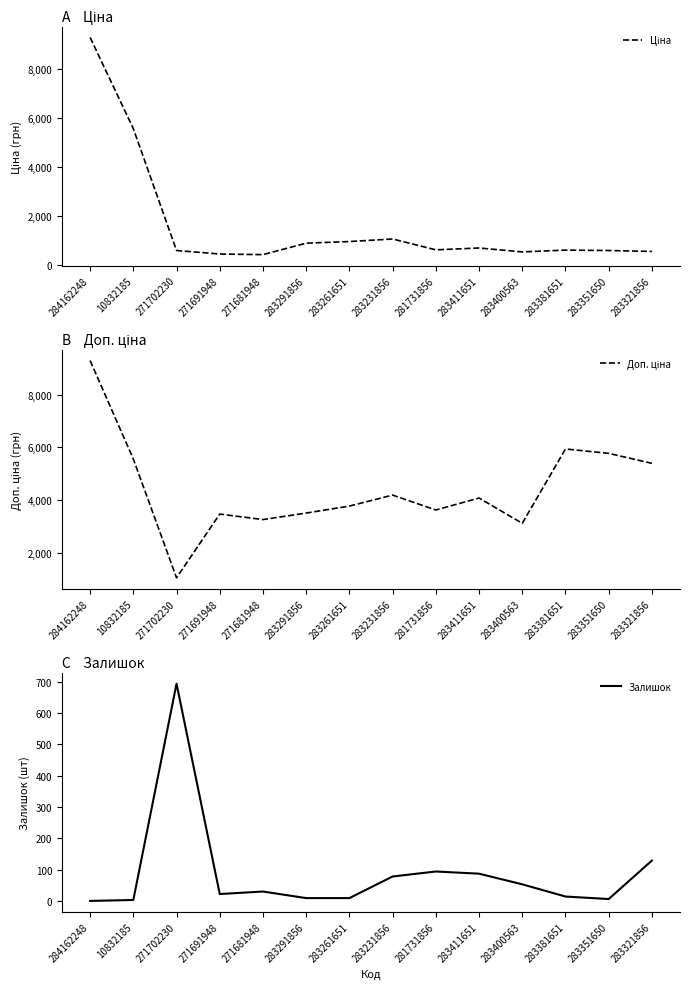

Rank the series at 283231856 from lowest to highest value.

Залишок, Ціна, Доп. ціна